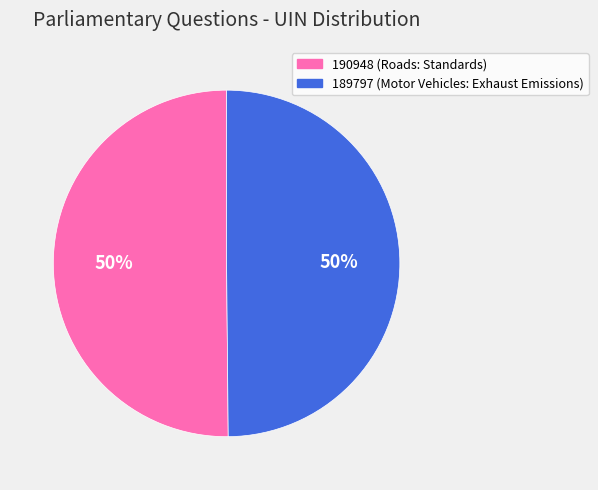

Is it true that 189797 (Motor Vehicles: Exhaust Emissions) is 50% of the pie?

True